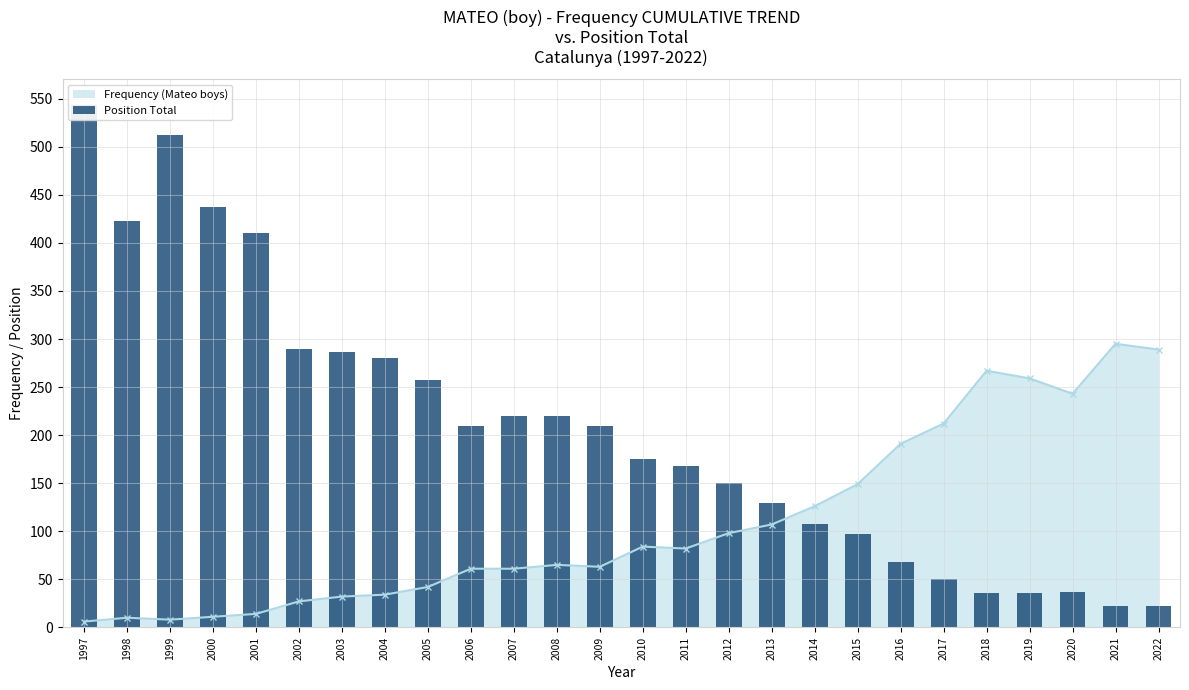

How many data points are less than 209?

13